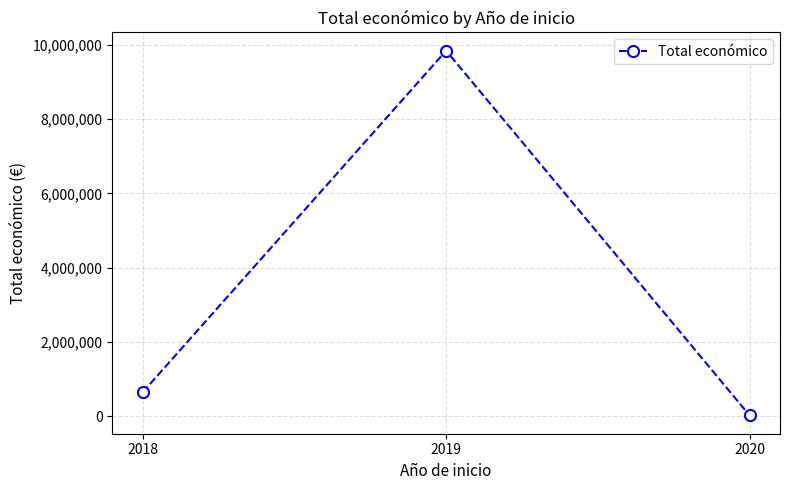

List the labels in order of value, smallest first.

2020, 2018, 2019